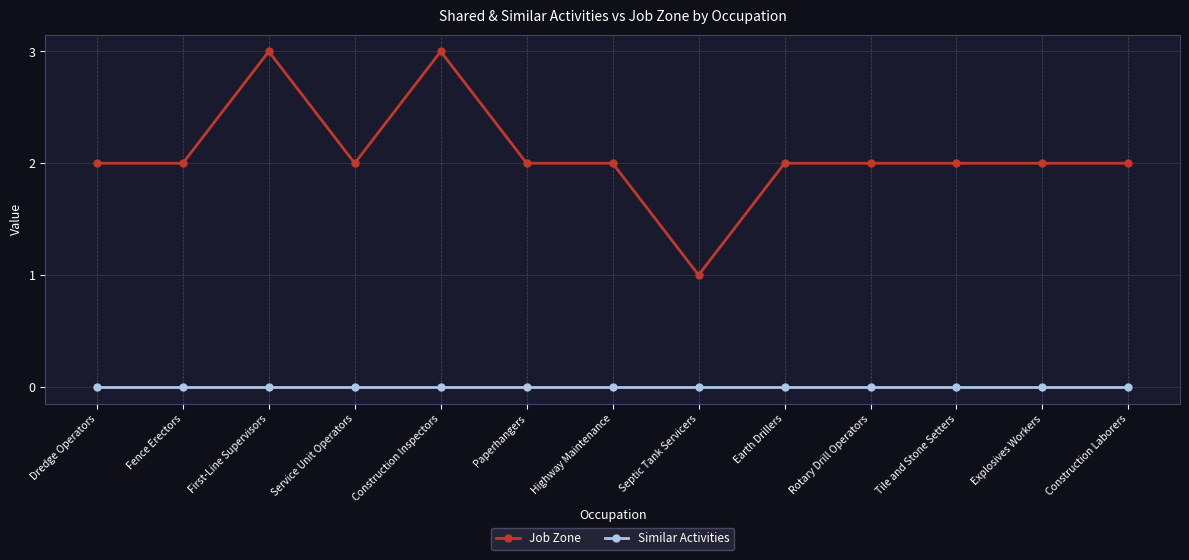

Which series has the widest spread of values?

Job Zone